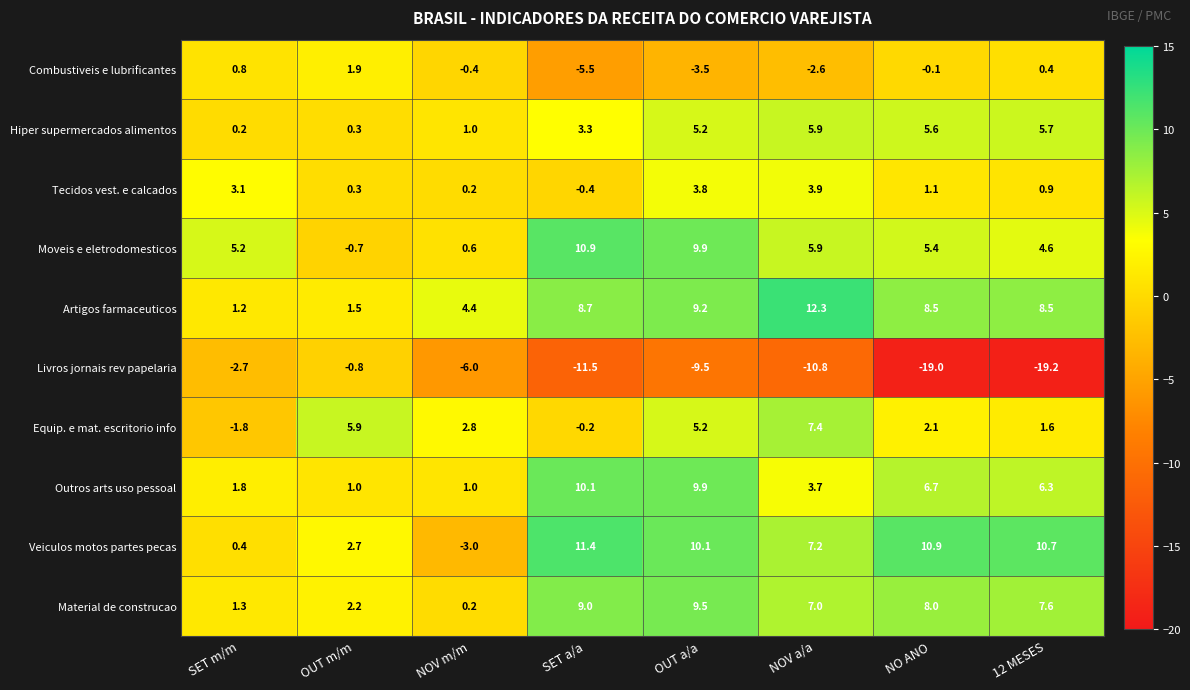

Is the value of Hiper supermercados alimentos at NO ANO greater than the value of Equip. e mat. escritorio info at OUT a/a?

Yes